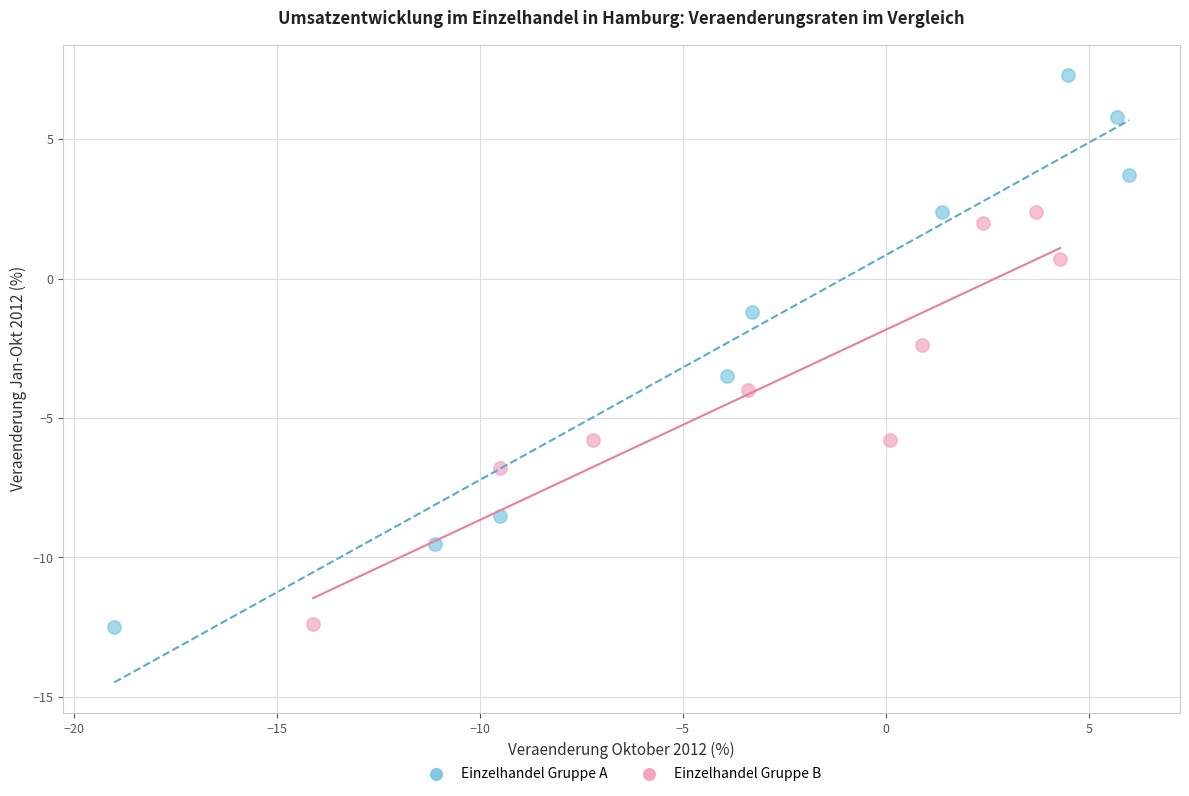

Which series has the widest spread of Y values?

Einzelhandel Gruppe A